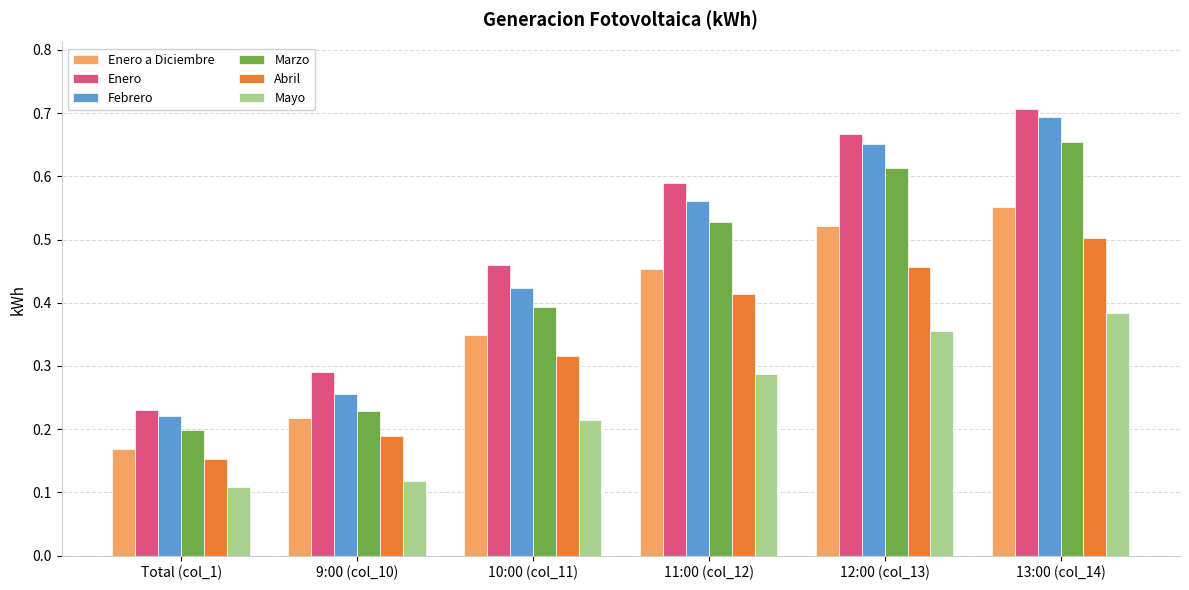

At how many categories does at least one series exceed 0?

6